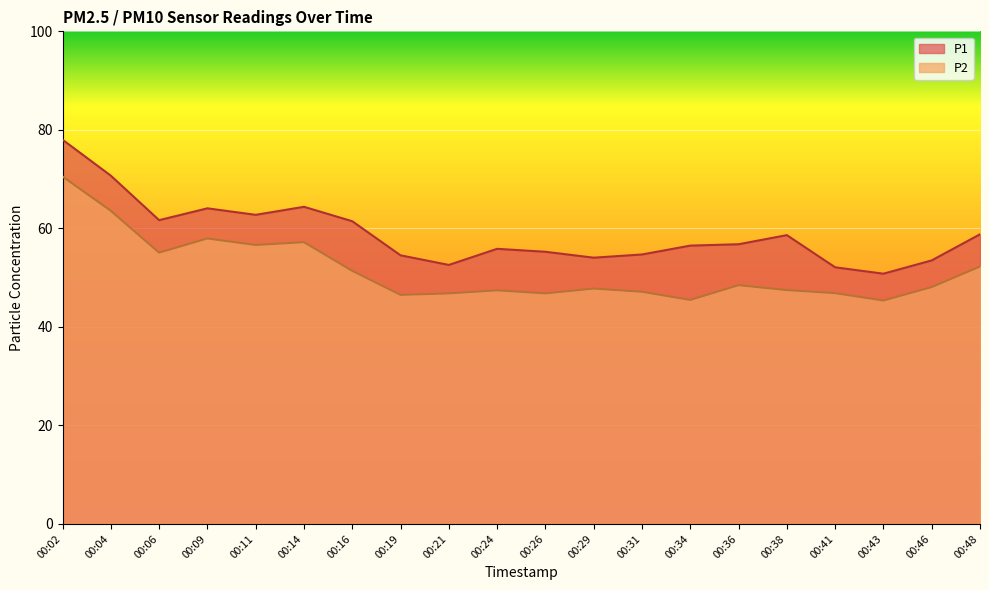

What is the difference between the maximum and minimum values in the P1 series?

27.2